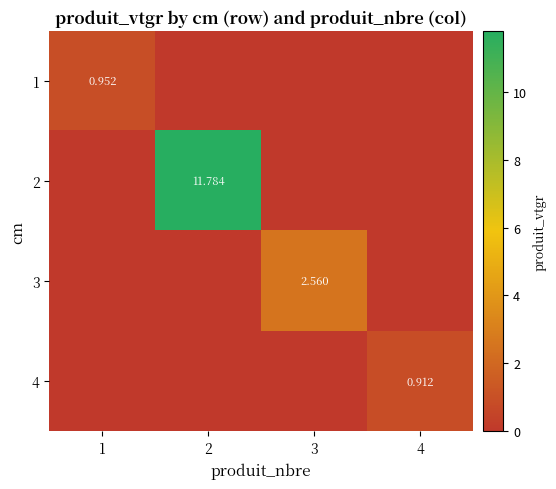

The 3 series shows 0.0 at 1. True or false?

True